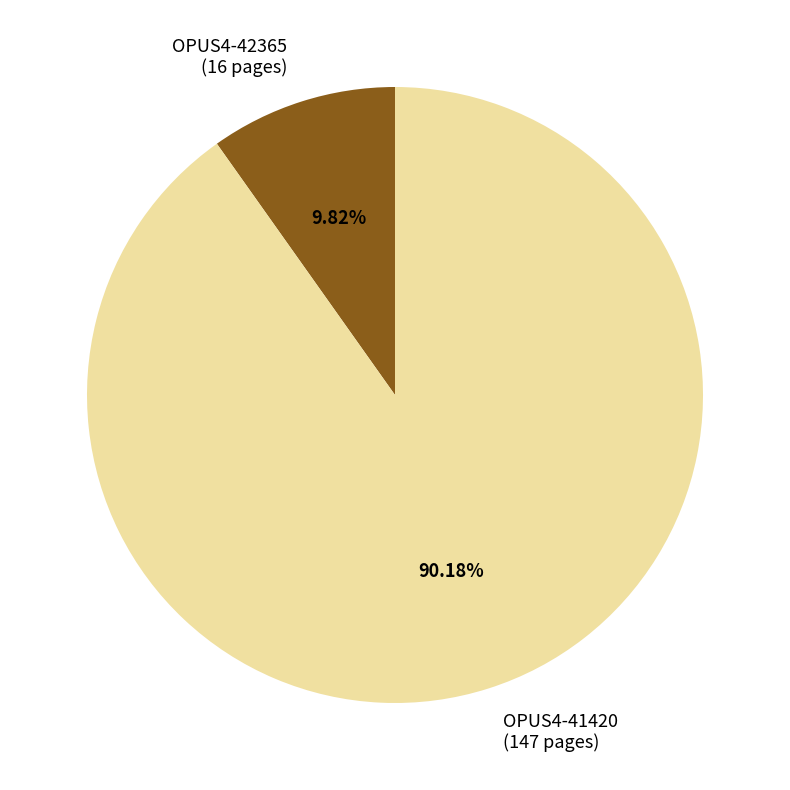

To the nearest percent, what percentage of the pie is OPUS4-42365?

10%